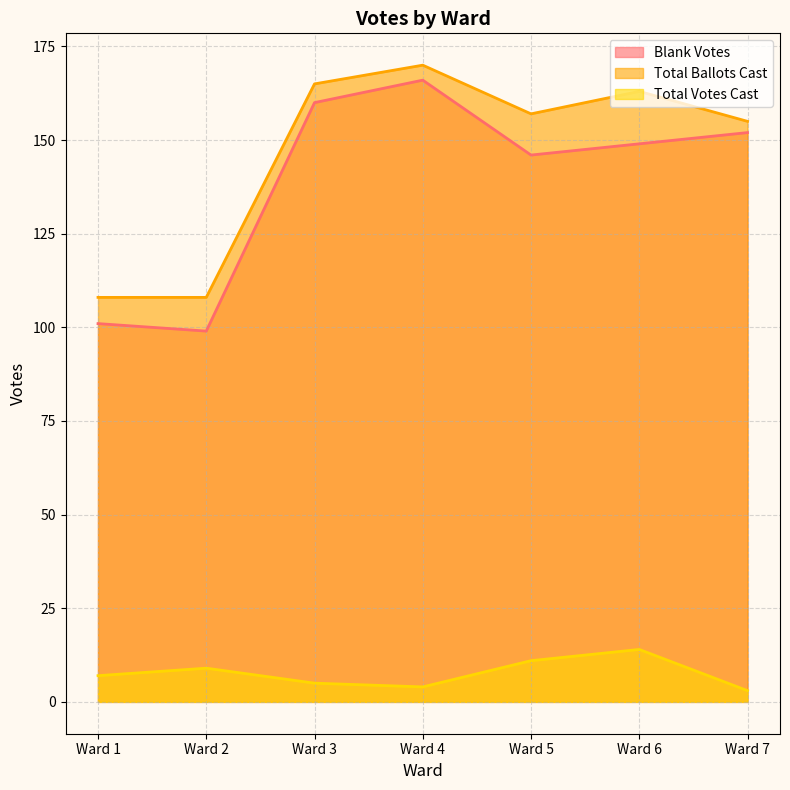

Reading left to right, extract all data points from this chart.

Blank Votes: 101	99	160	166	146	149	152
Total Votes Cast: 7	9	5	4	11	14	3
Total Ballots Cast: 108	108	165	170	157	163	155